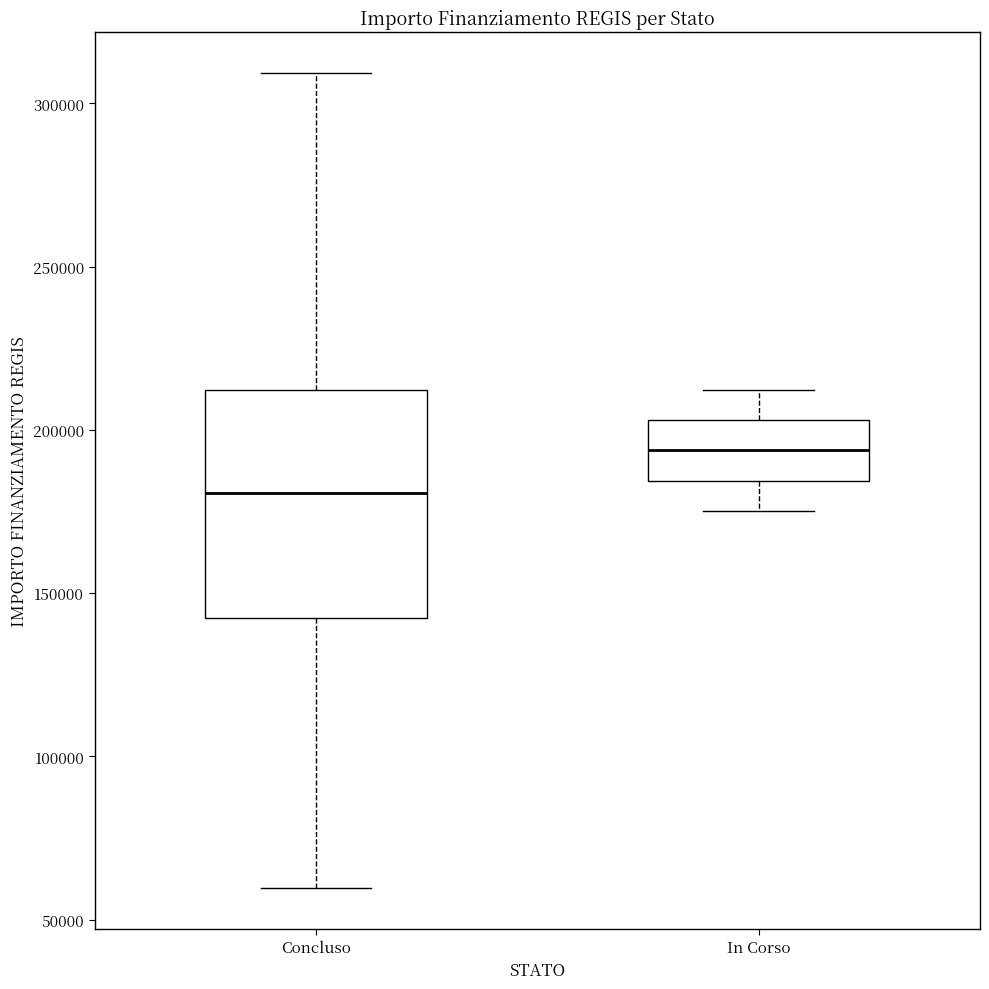

Where does the median line of the box for Concluso sit on the y-axis? The values are not printed on the chart, so give them approximately, as read against the axis.

180000